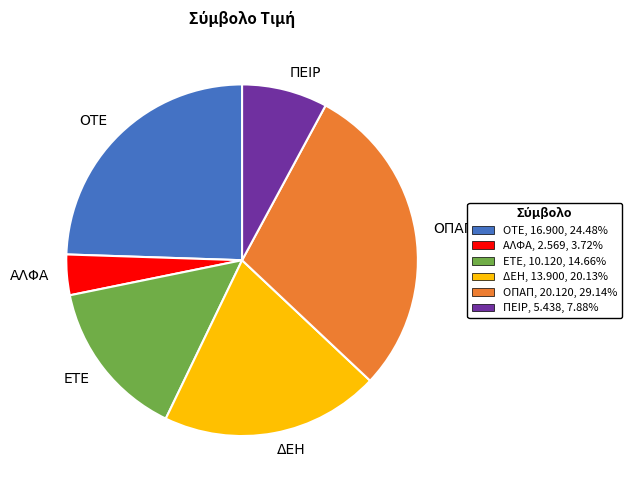

Is there a majority slice in this chart?

No